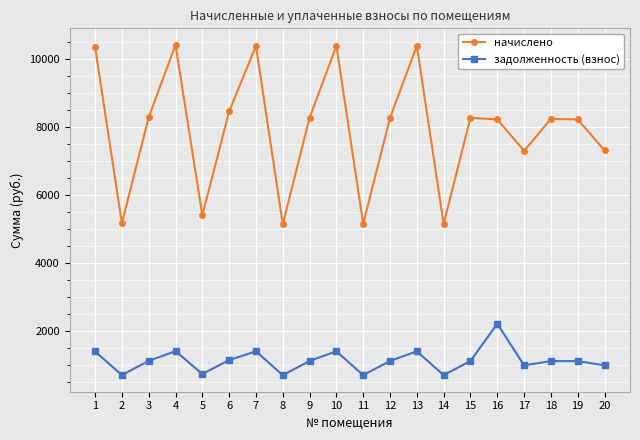

True or false: задолженность (взнос) and начислено intersect in this chart.

False